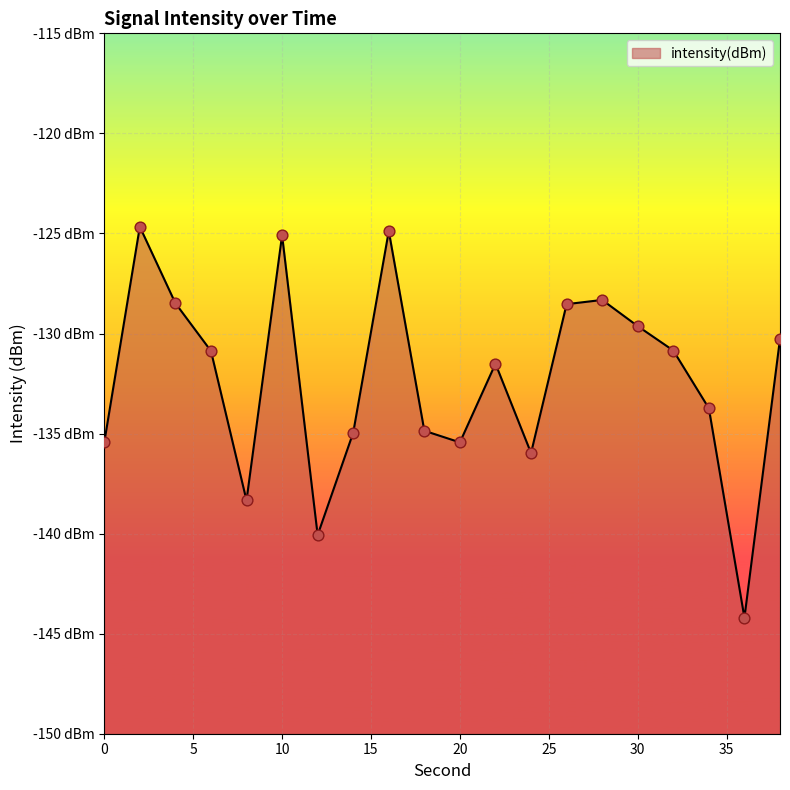

Between 2 and 10, which is larger?

2